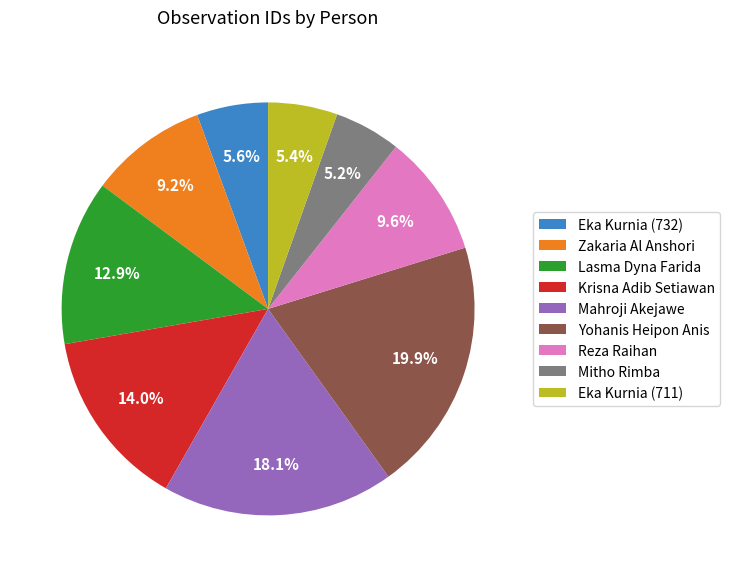

How many slices are in this pie chart?

9